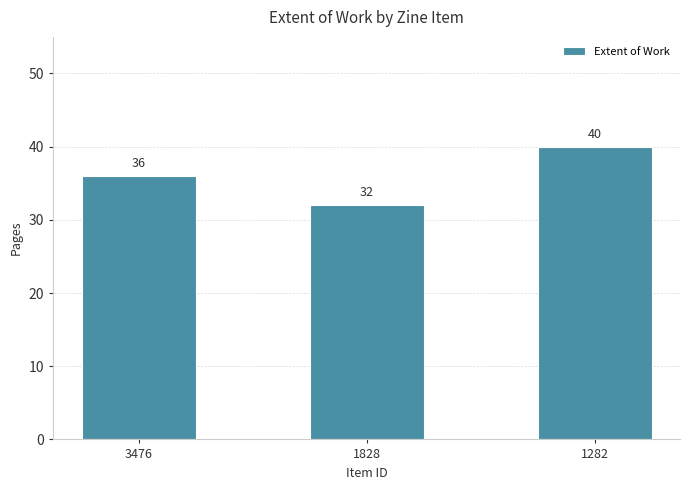

Where is the data nearest to the value 36?

3476